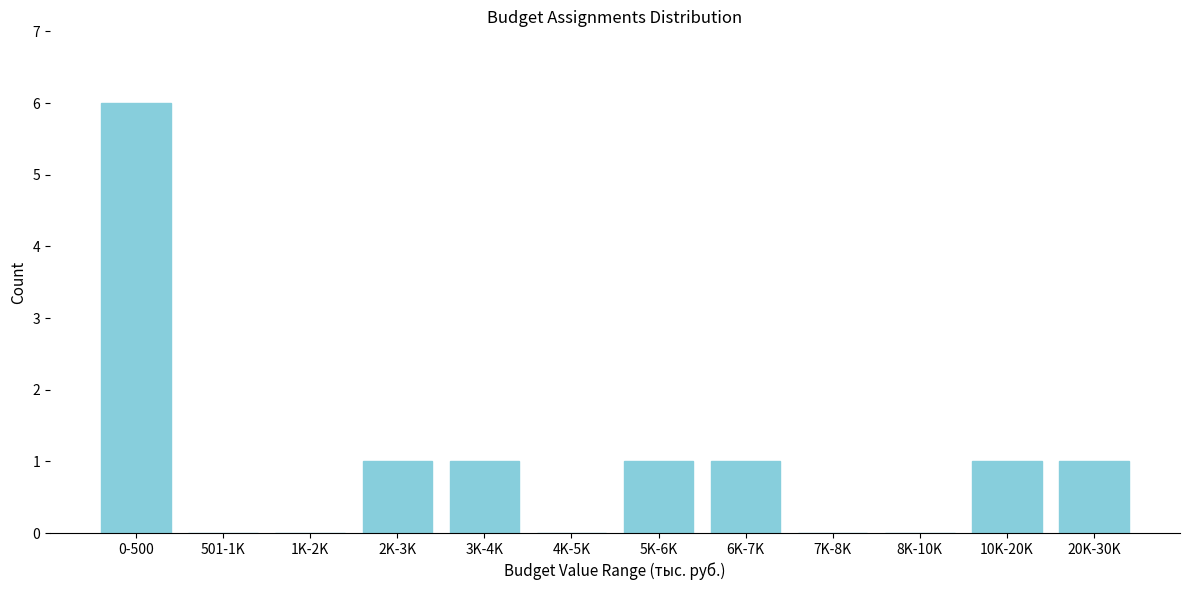

Reading right to left, extract all data points from this chart.

20K-30K=1	10K-20K=1	8K-10K=0	7K-8K=0	6K-7K=1	5K-6K=1	4K-5K=0	3K-4K=1	2K-3K=1	1K-2K=0	501-1K=0	0-500=6